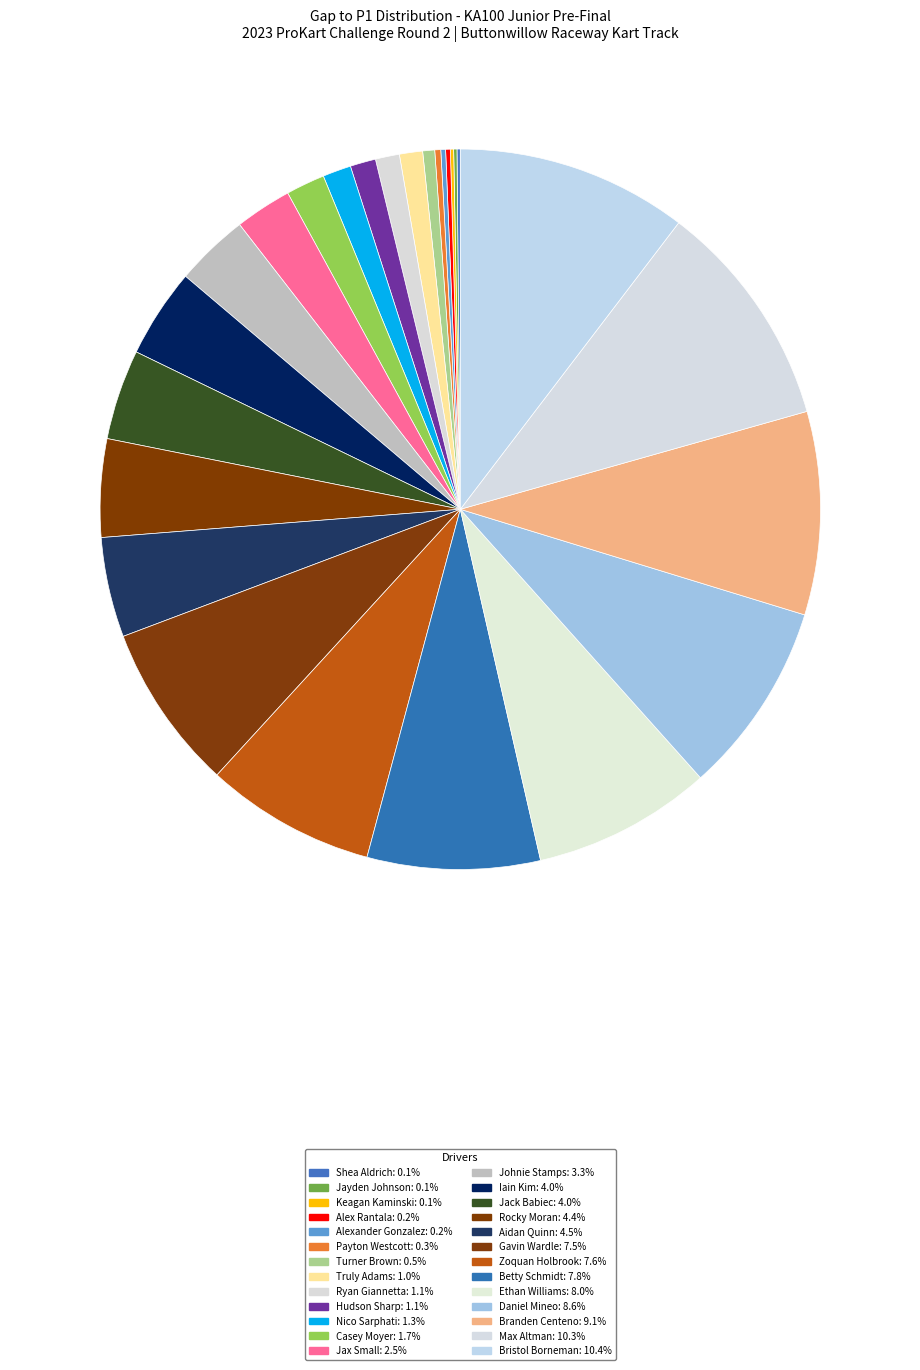

Does Truly Adams account for over 50% of the chart?

No